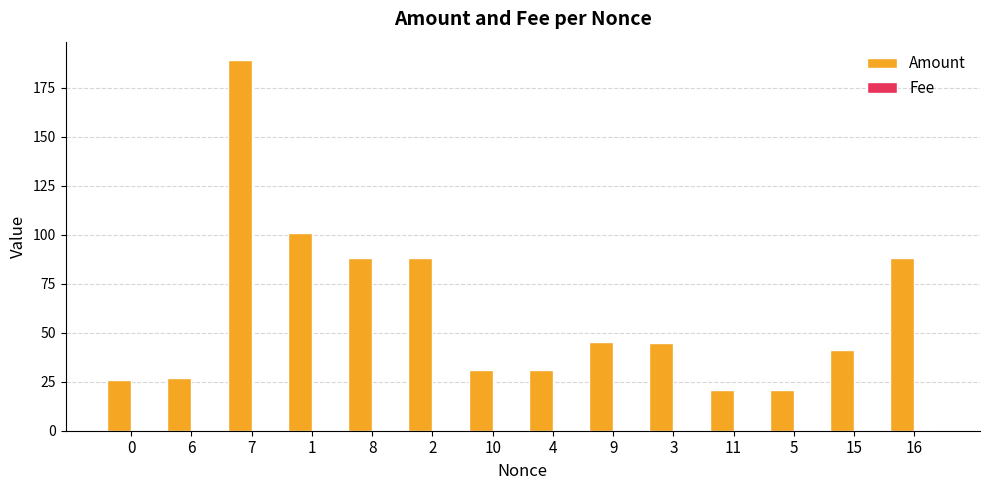

Which series has the largest total across all categories?

Amount